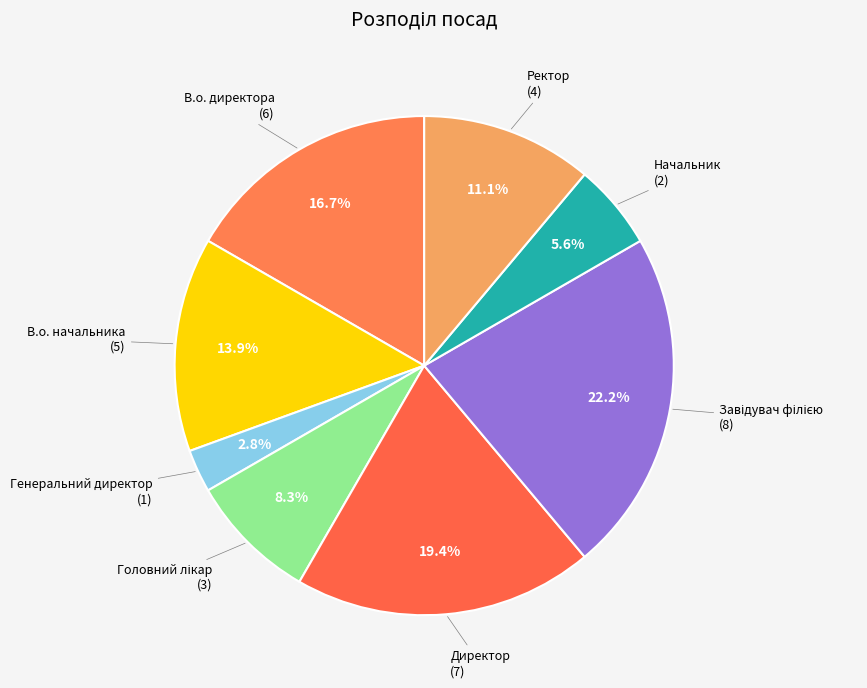

Is there a majority slice in this chart?

No